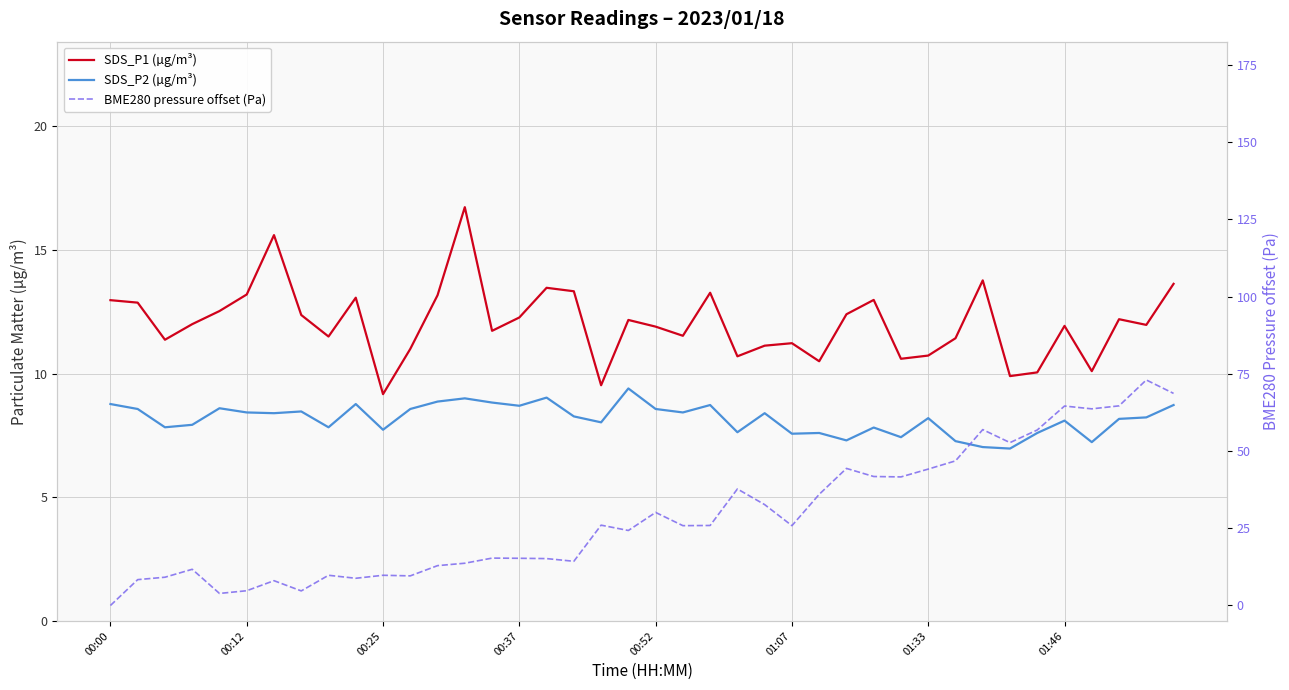

What is the difference between the maximum and minimum values in the SDS_P2 (µg/m³) series?

2.4